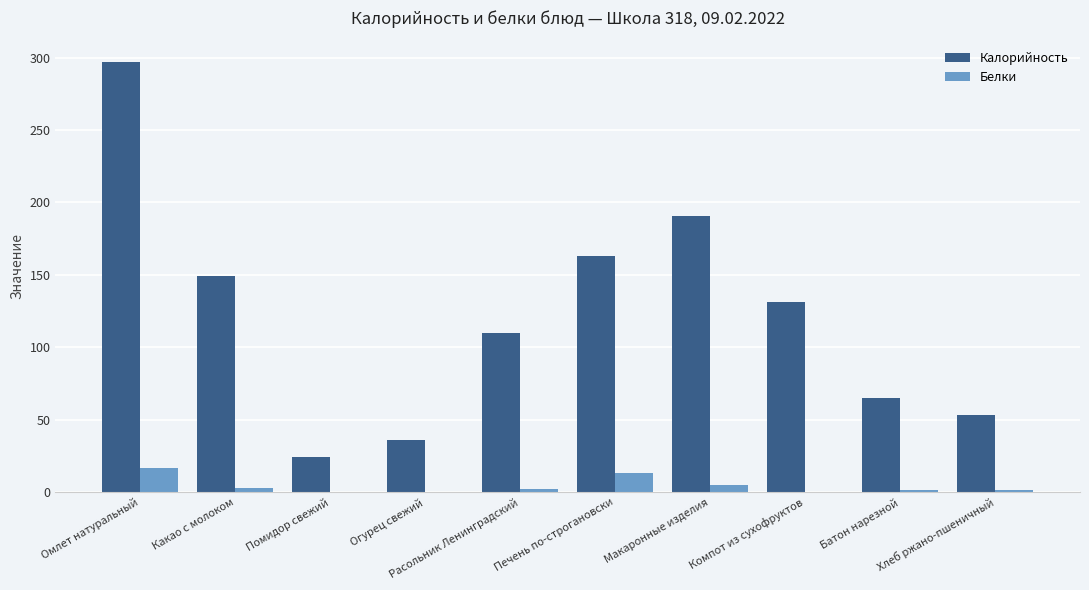

Which series has the largest total across all categories?

Калорийность